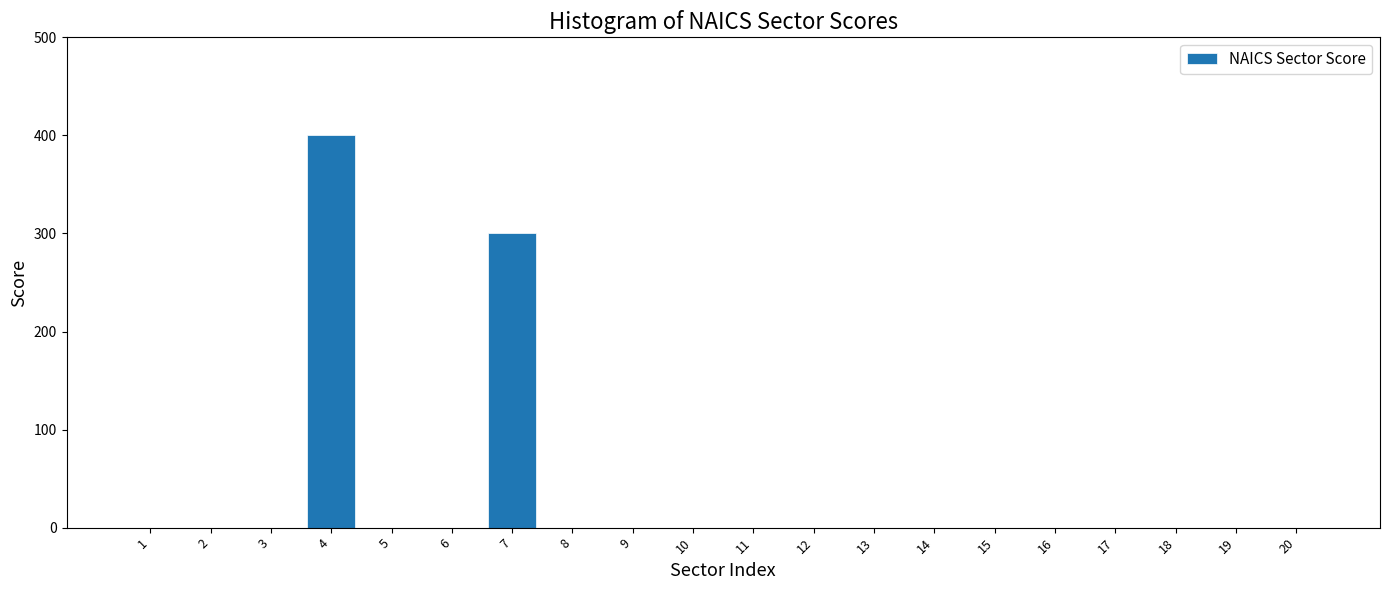

Reading left to right, extract all data points from this chart.

1=0	2=0	3=0	4=400	5=0	6=0	7=300	8=0	9=0	10=0	11=0	12=0	13=0	14=0	15=0	16=0	17=0	18=0	19=0	20=0